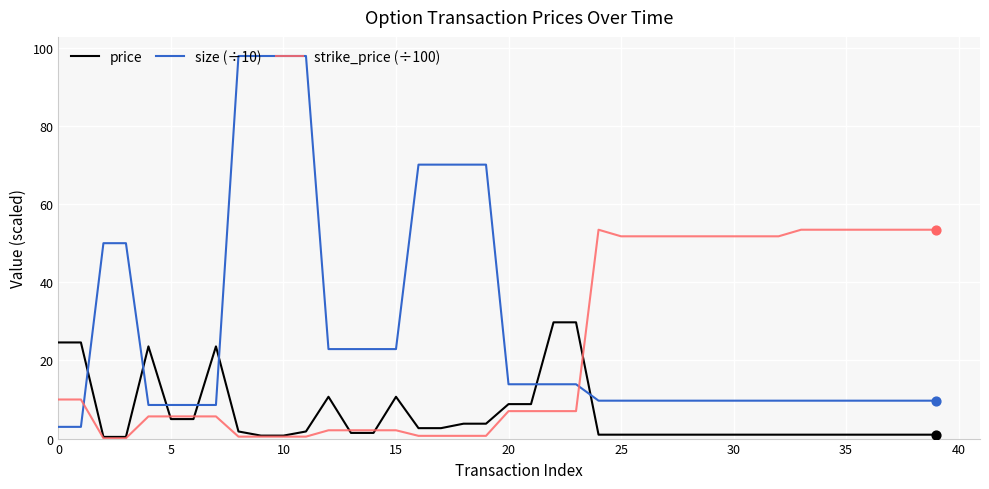

List the series in order of their overall mean, highest first.

size (÷10), strike_price (÷100), price